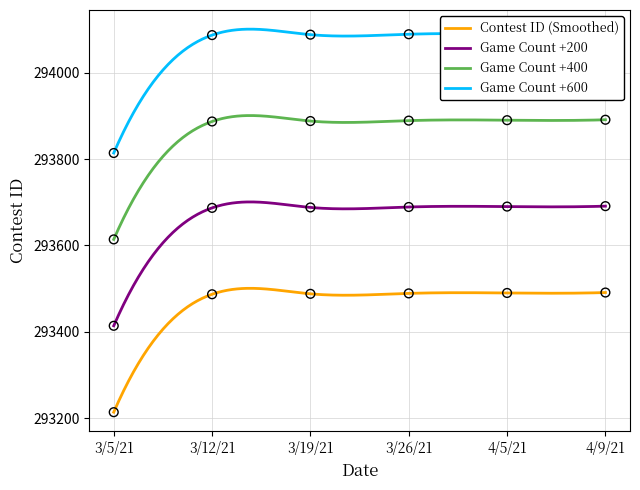

Approximately how many times larger is the value at 3/19/21 compared to 4/5/21?

1.0